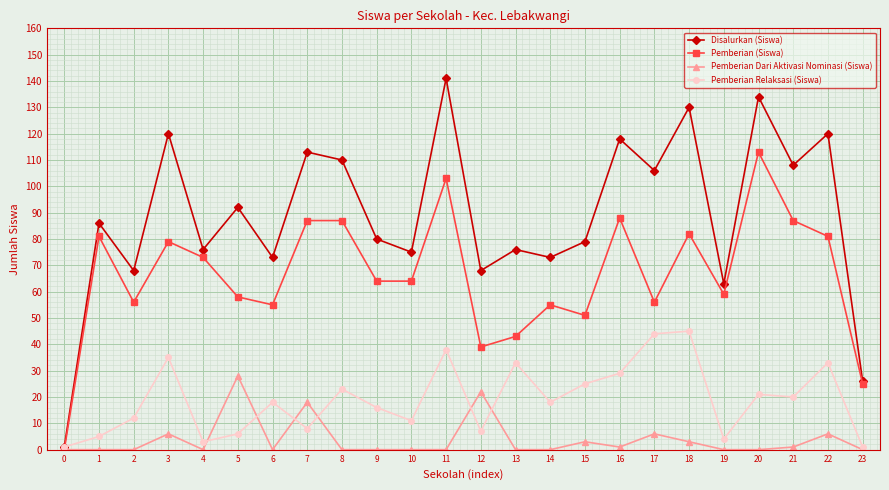

At 11, list the series in order from largest to smallest.

Disalurkan (Siswa), Pemberian (Siswa), Pemberian Relaksasi (Siswa), Pemberian Dari Aktivasi Nominasi (Siswa)